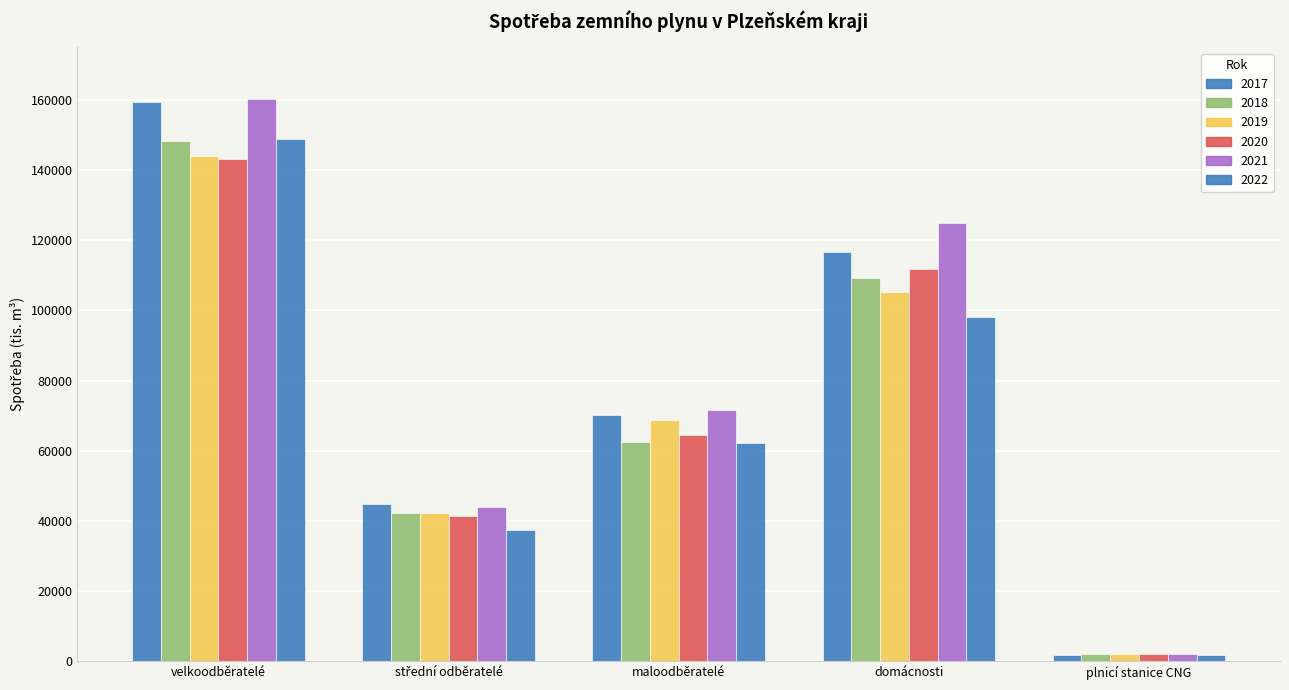

How many data points in 2019 are less than 68864?

2